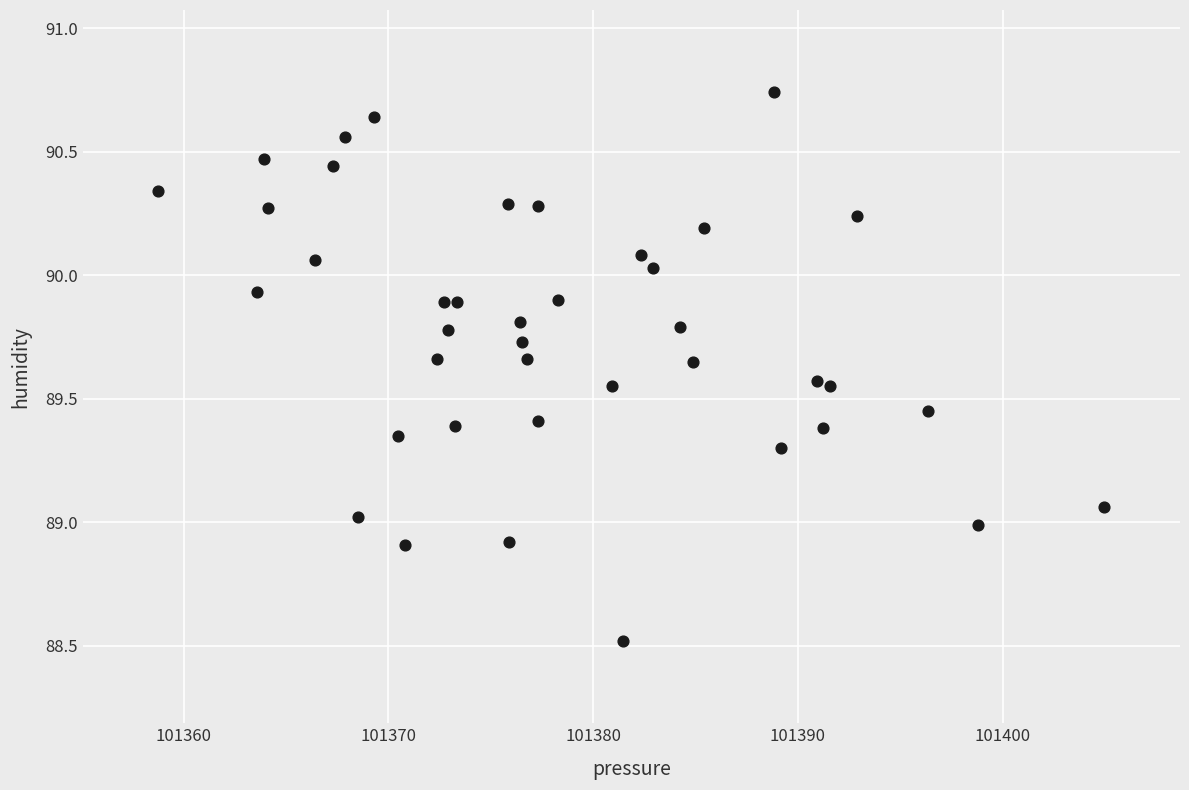

What is the range of Y values (max minus min)?

2.2